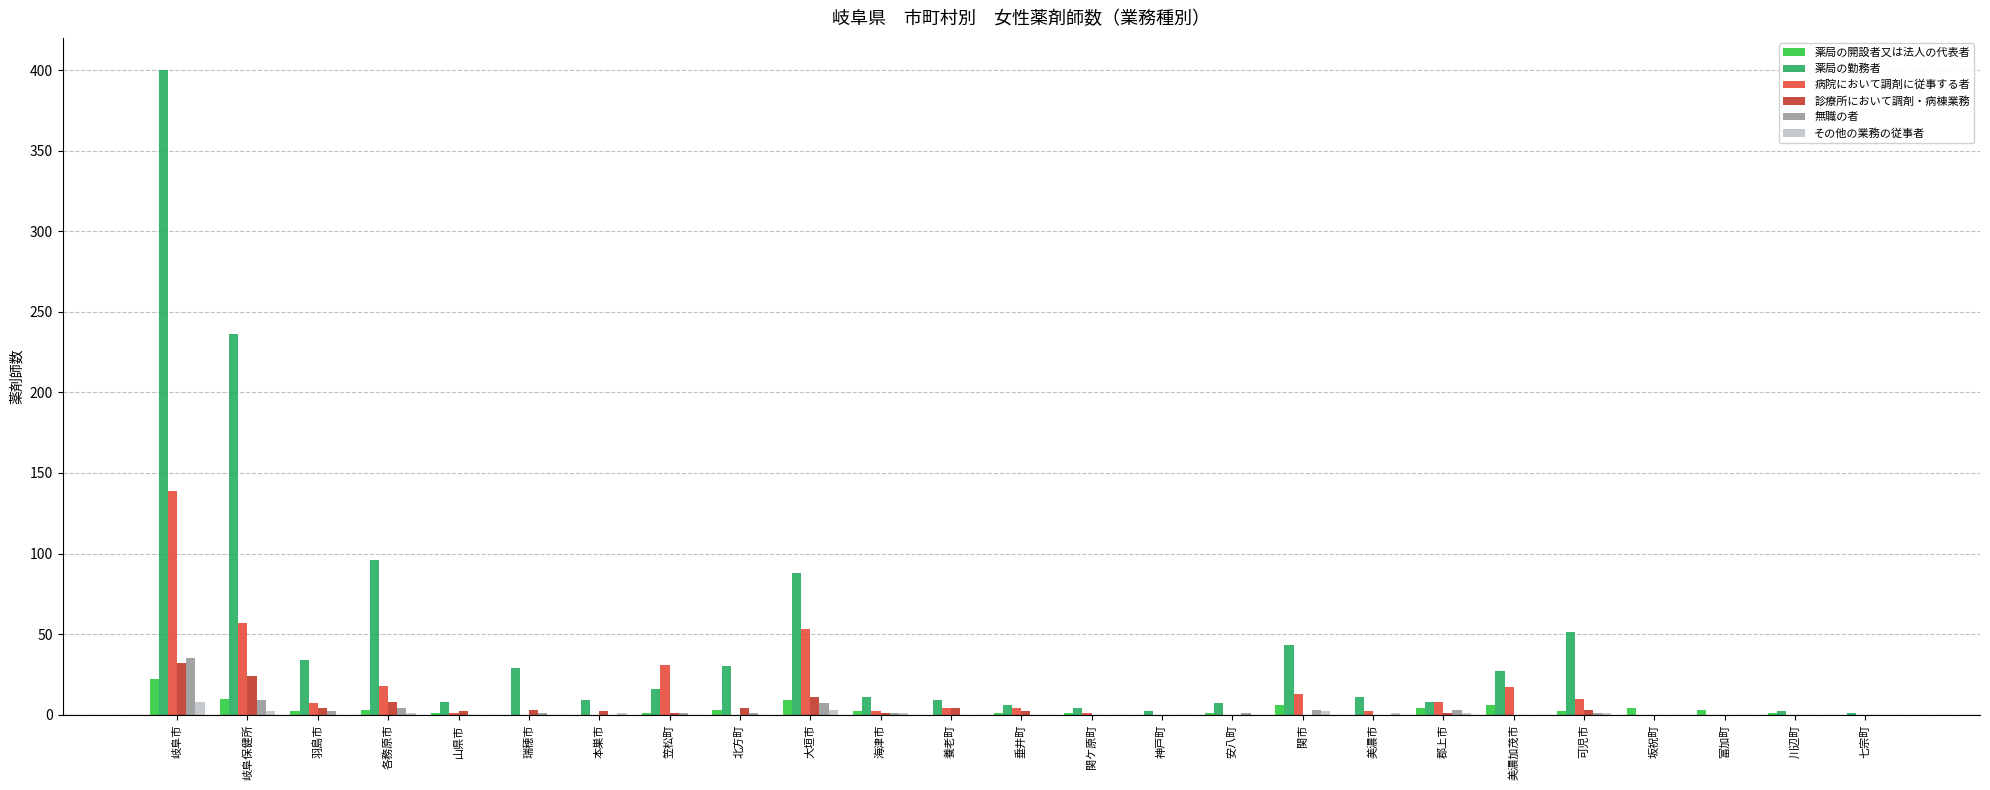

What is the average value of the その他の業務の従事者 series?

1